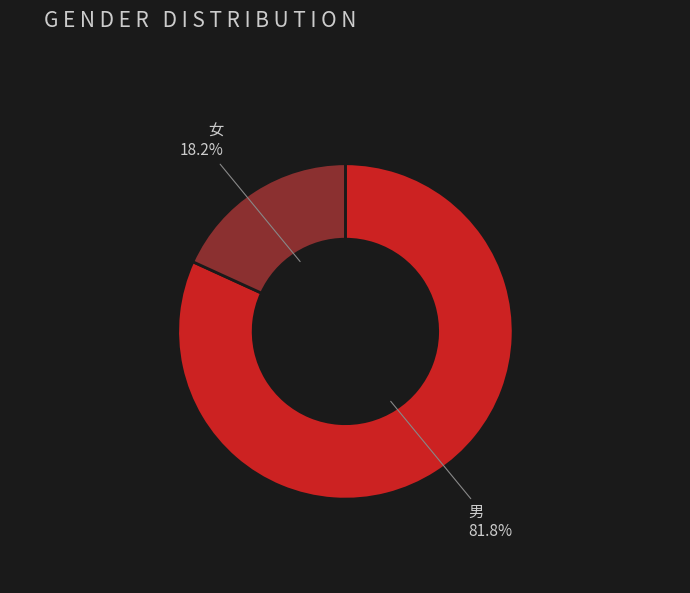

How many segments does this pie chart have?

2